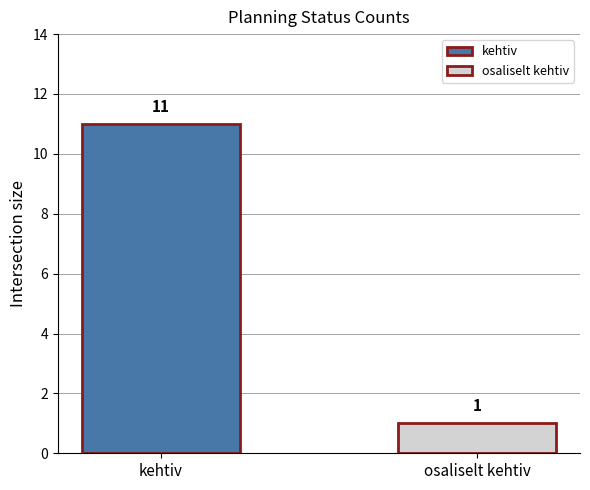

What is the greatest value displayed?

11